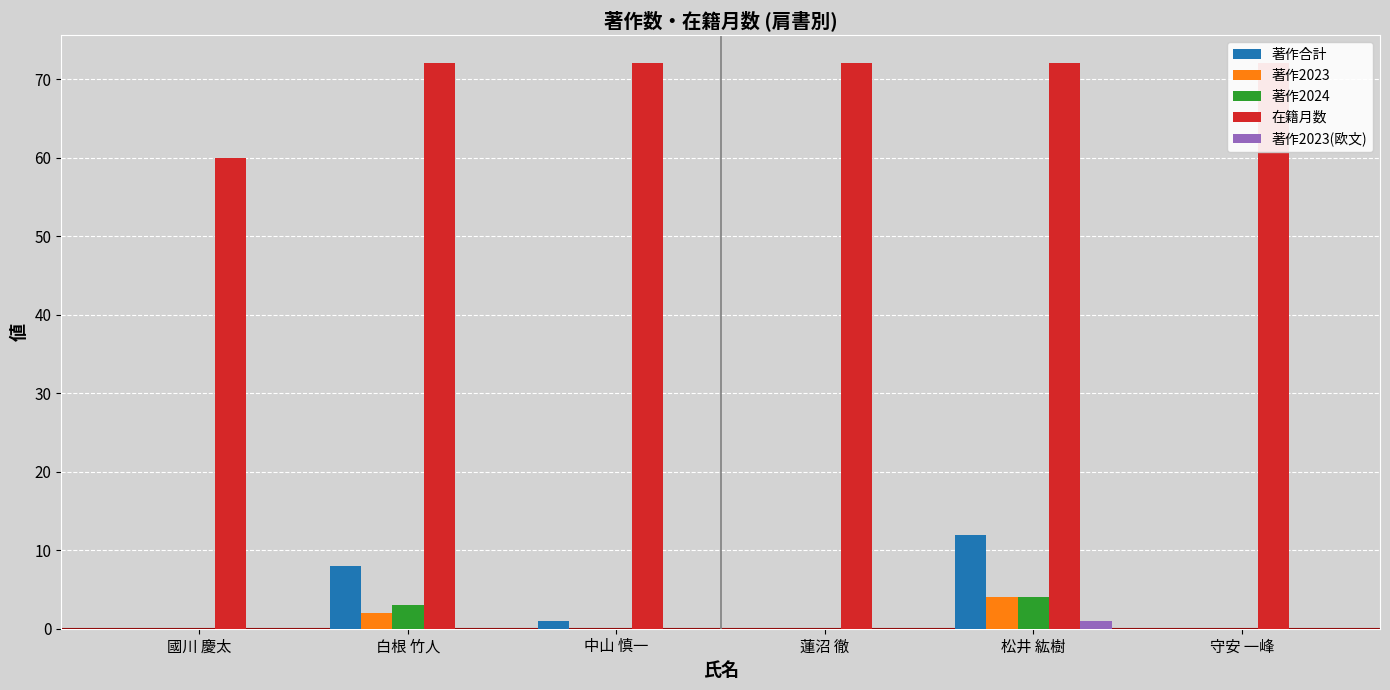

What is the maximum value shown in the chart?

72